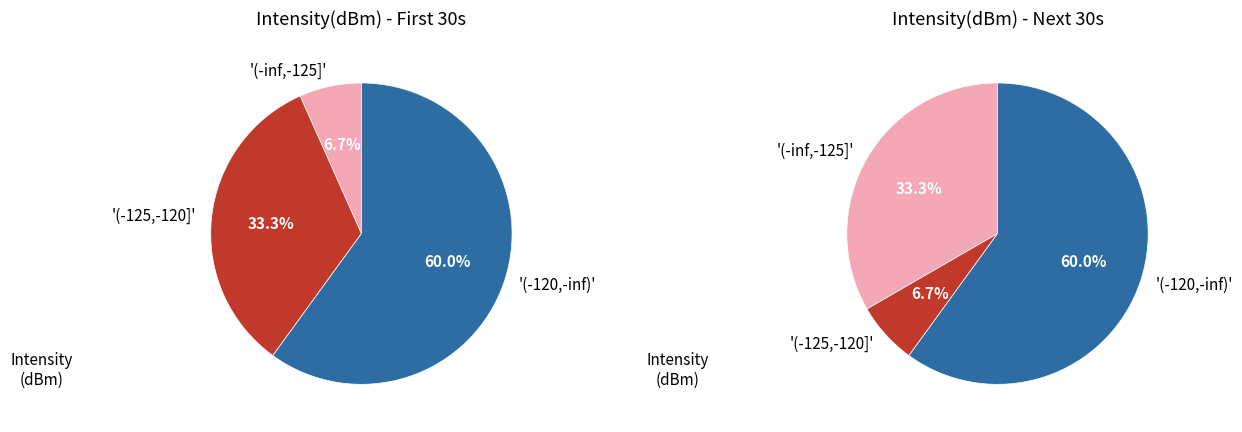

Does 34 represent more than half of the total?

No